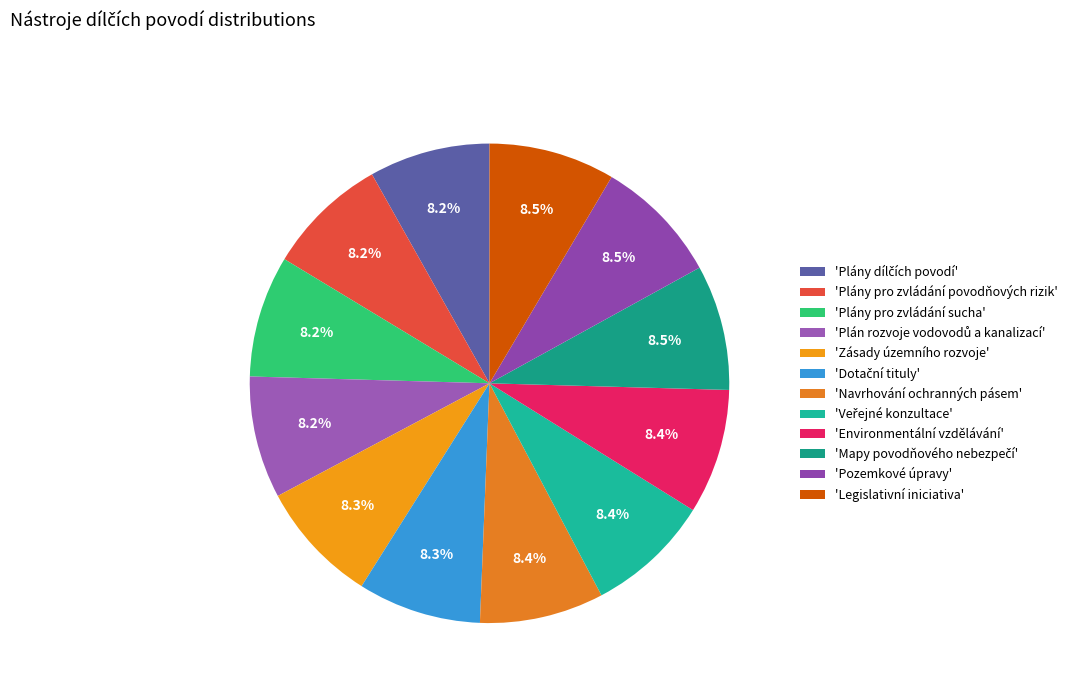

How many slices are in this pie chart?

12